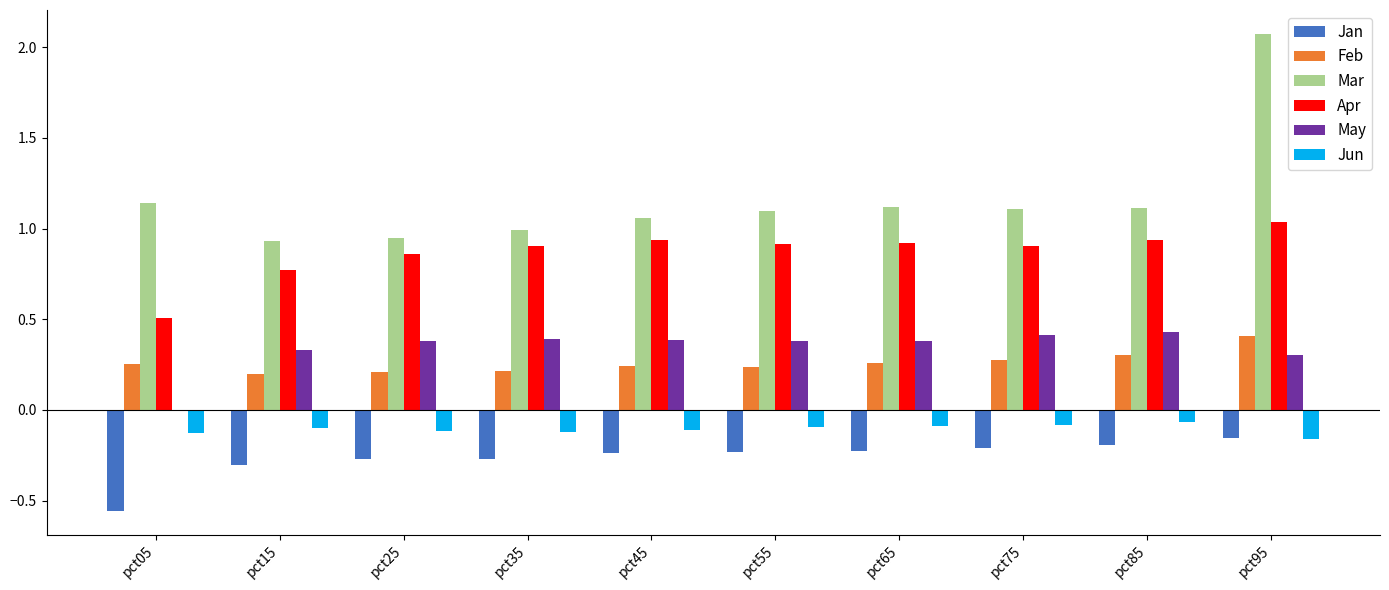

The Jun series shows -0.2 at pct55. True or false?

False